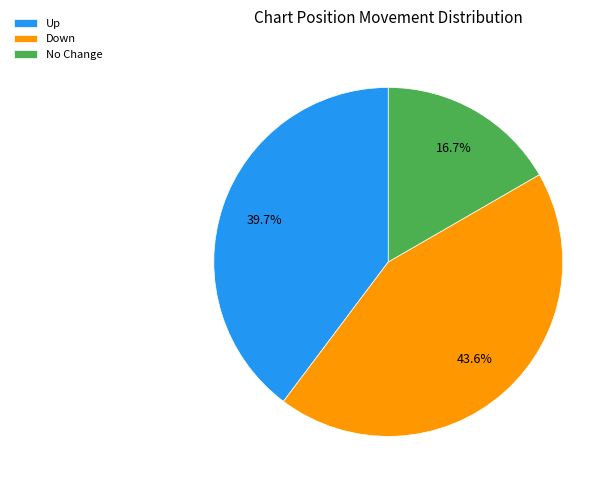

Is there any slice that represents more than half of the pie?

No